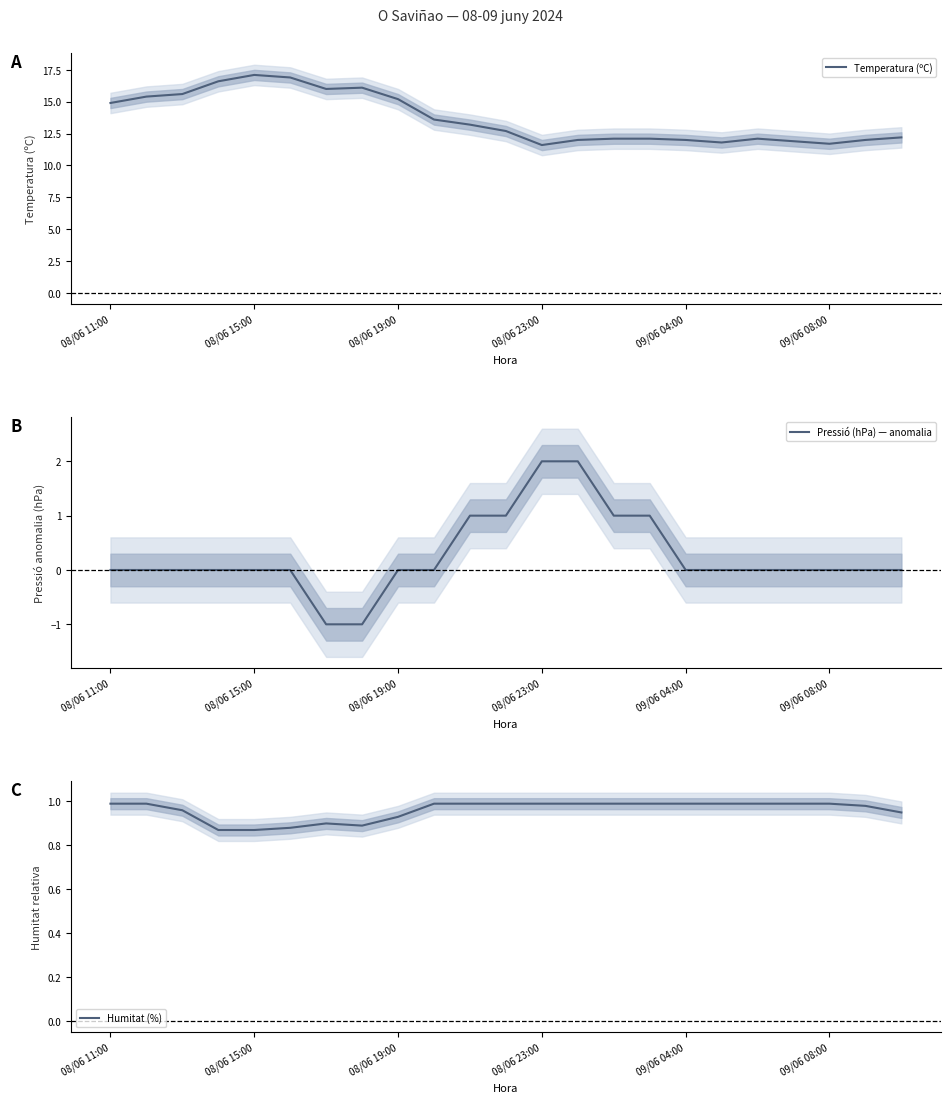

What is the sum of all Humitat (%) values?

22.1